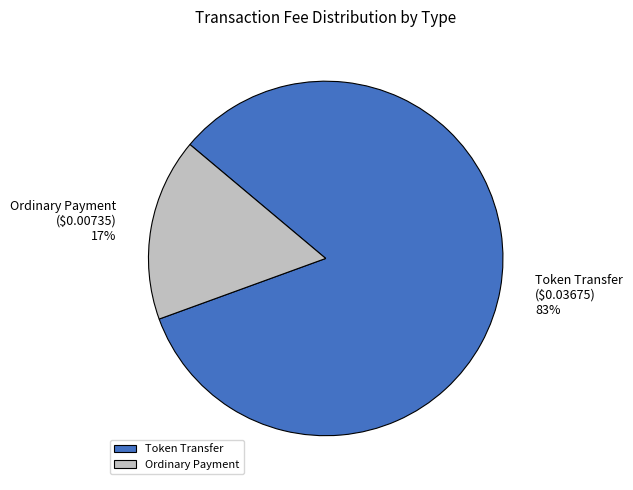

The Ordinary Payment slice represents 17% of the pie. True or false?

True